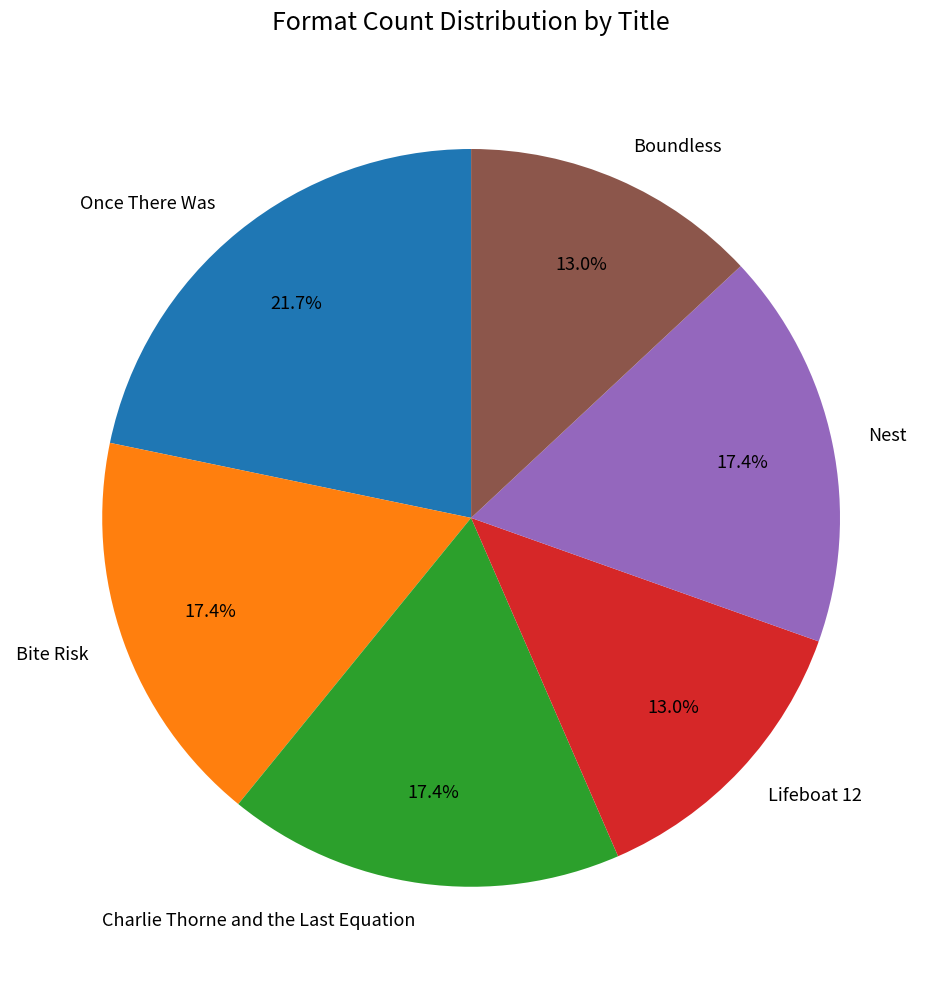

Does any single category account for the majority?

No